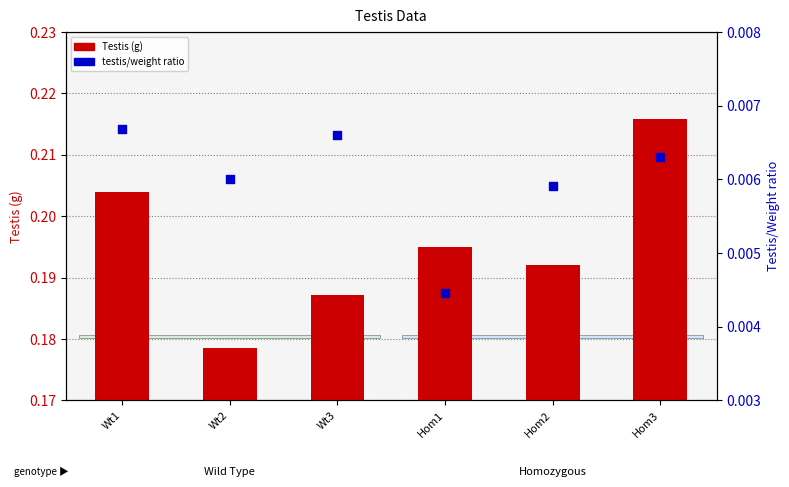

Which series contains the highest Y value?

Testis (g)